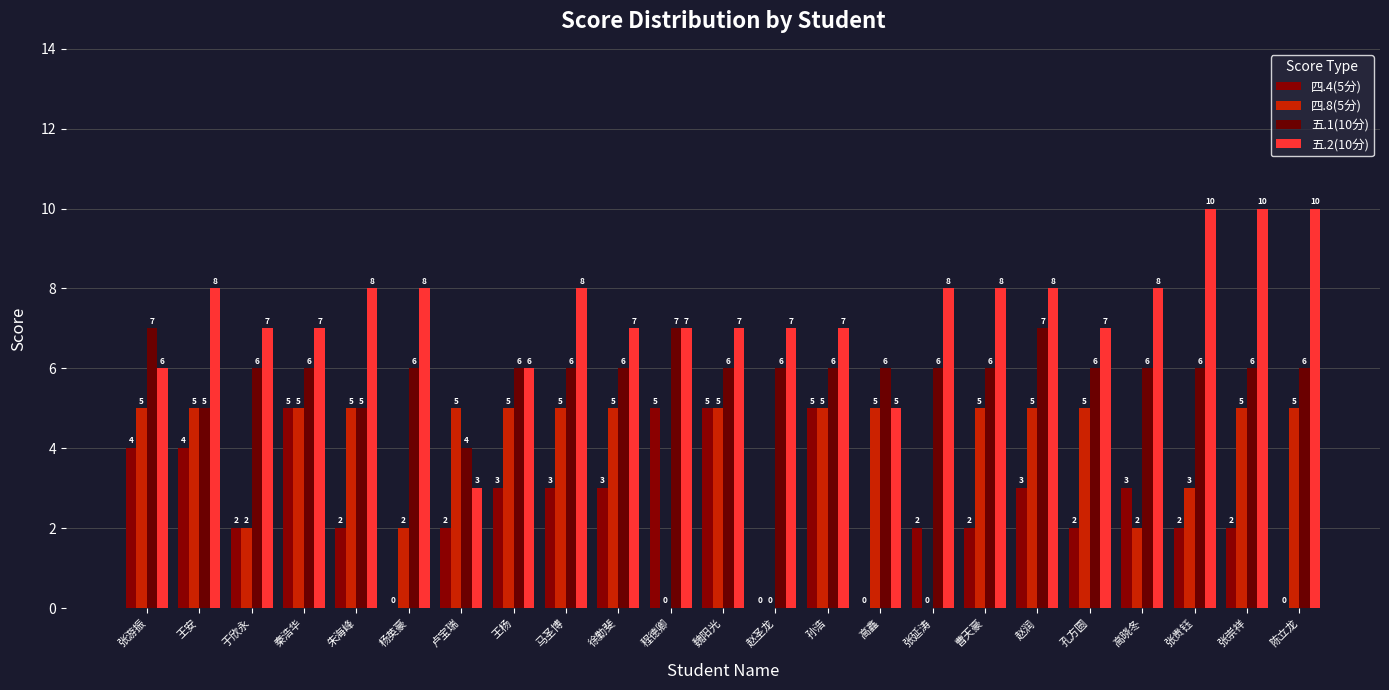

At how many categories does at least one series exceed 6?

20